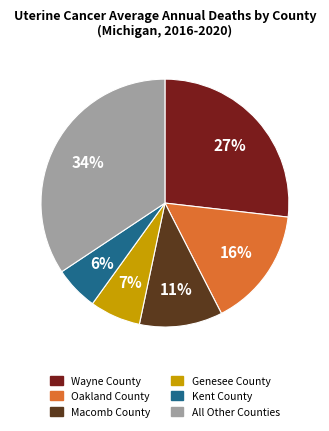

Do Wayne County and Macomb County together represent more than half of the pie?

No